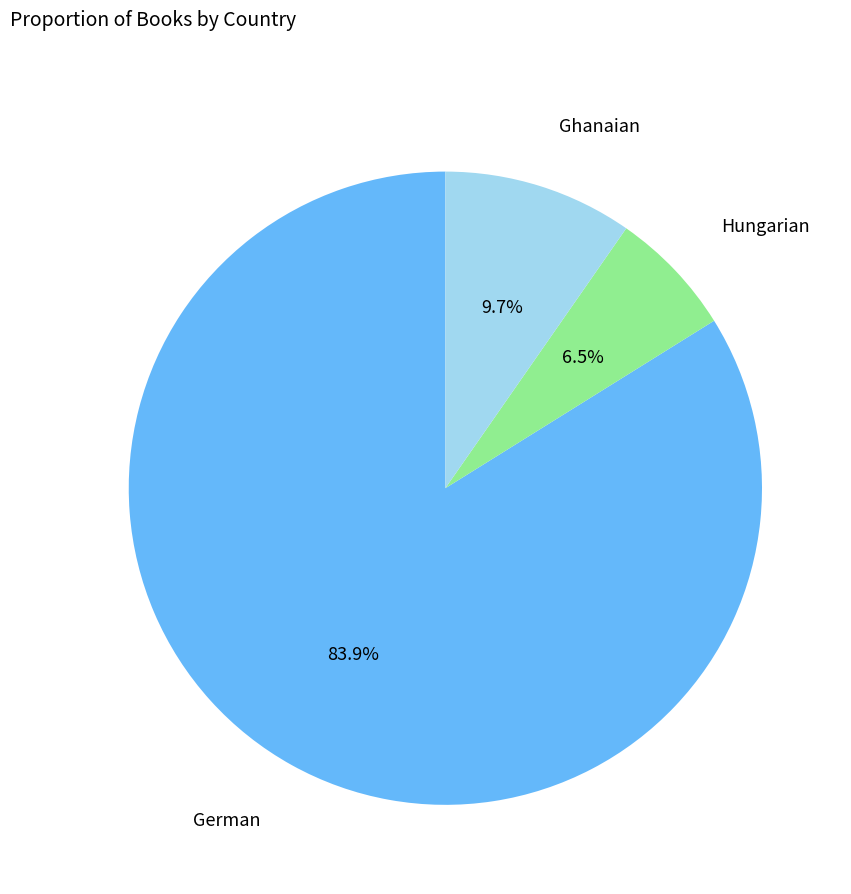

How many segments does this pie chart have?

3